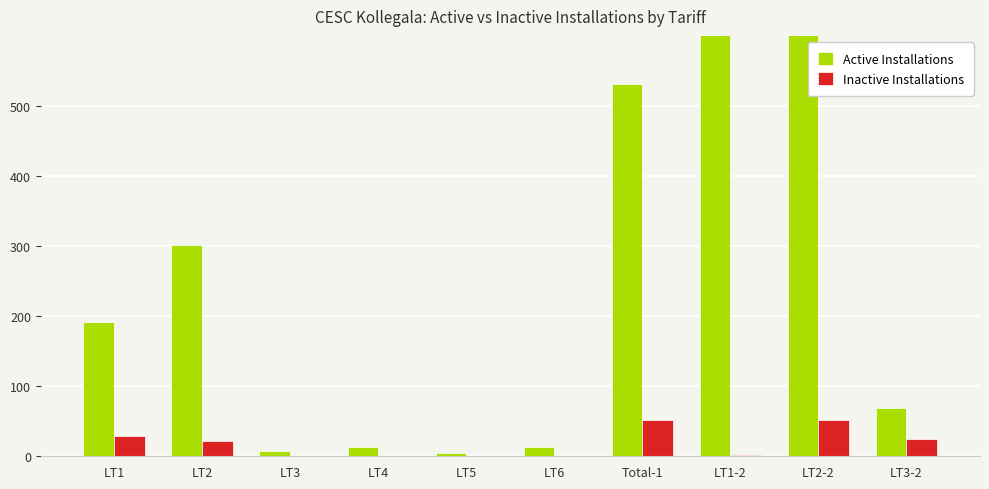

The value of Inactive Installations at LT5 is 22. True or false?

False